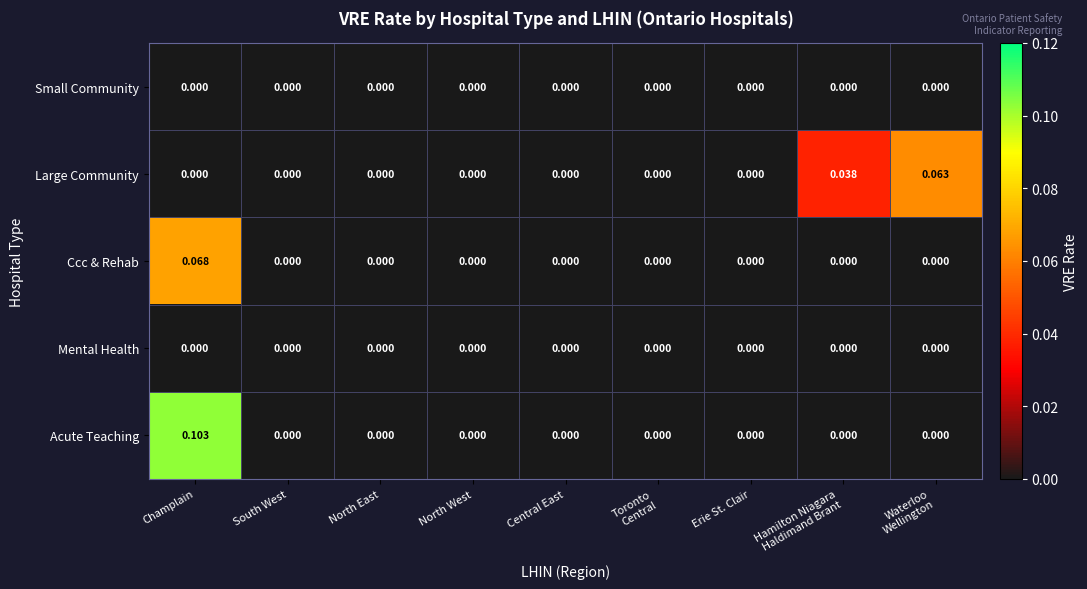

Which series has the largest total across all categories?

Acute Teaching